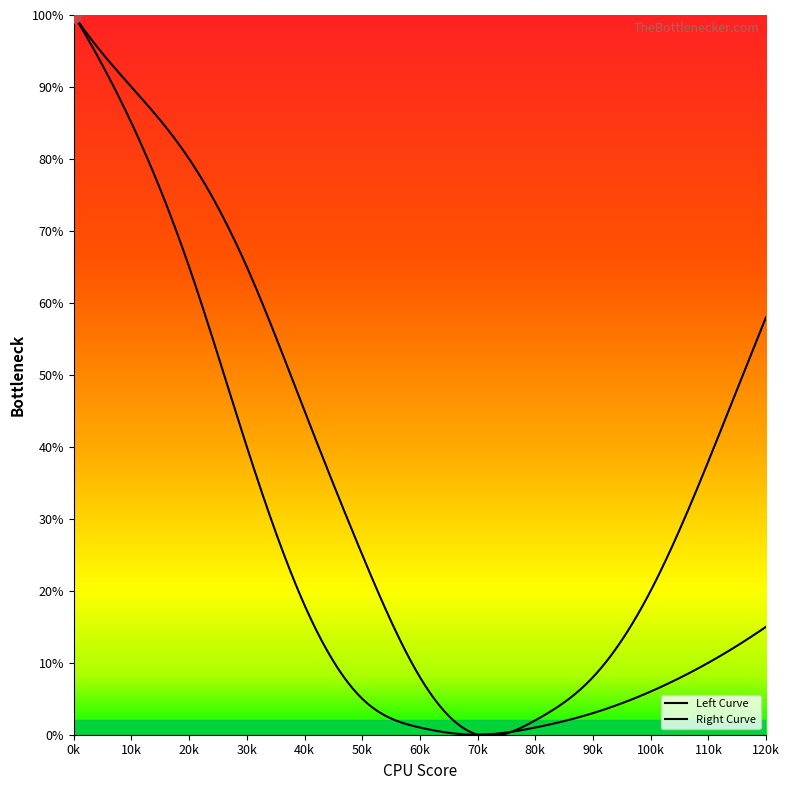

Is the value of Right Curve at 8 greater than the value of Left Curve at 6?

Yes